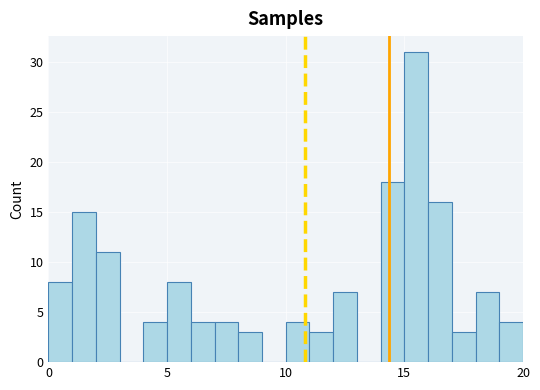

Read against the x-axis, roughly where is the centre of the tallest bar?

15.5